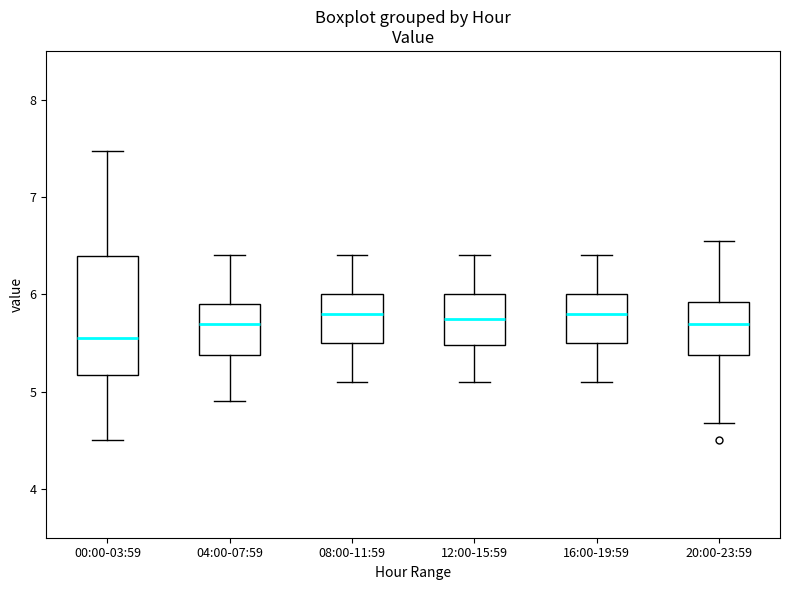

Reading left to right, read every box against the y-axis: the position of its median line, the range the box covers, and the ends of its whiskers. The values are not printed on the chart, so give them approximately, as read against the axis.

00:00-03:59: median 5.6, box 5.2 to 6.4, whiskers 4.5 to 7.5
04:00-07:59: median 5.7, box 5.4 to 5.9, whiskers 4.9 to 6.4
08:00-11:59: median 5.8, box 5.5 to 6.0, whiskers 5.1 to 6.4
12:00-15:59: median 5.8, box 5.5 to 6.0, whiskers 5.1 to 6.4
16:00-19:59: median 5.8, box 5.5 to 6.0, whiskers 5.1 to 6.4
20:00-23:59: median 5.7, box 5.4 to 5.9, whiskers 4.7 to 6.6